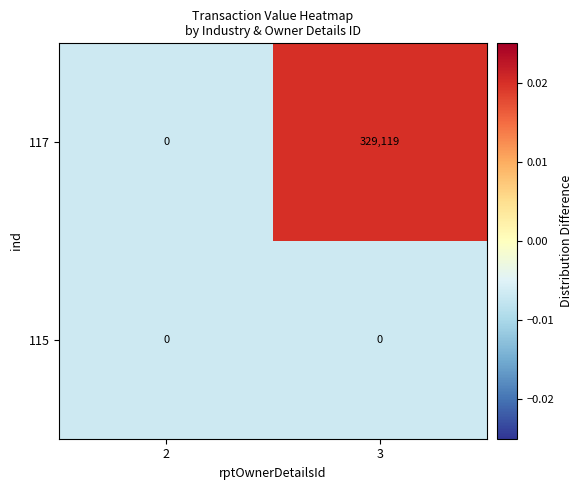

Is it true that 117 equals 209589 at 3?

False